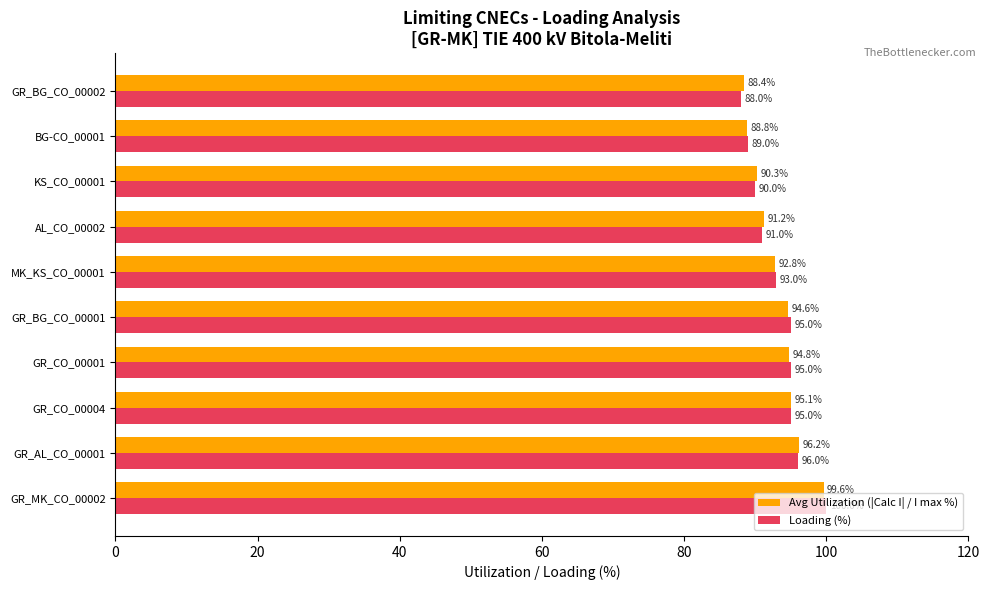

Rank the categories by Avg Utilization (|Calc I| / I max %) value from lowest to highest.

GR_BG_CO_00002, BG-CO_00001, KS_CO_00001, AL_CO_00002, MK_KS_CO_00001, GR_BG_CO_00001, GR_CO_00001, GR_CO_00004, GR_AL_CO_00001, GR_MK_CO_00002